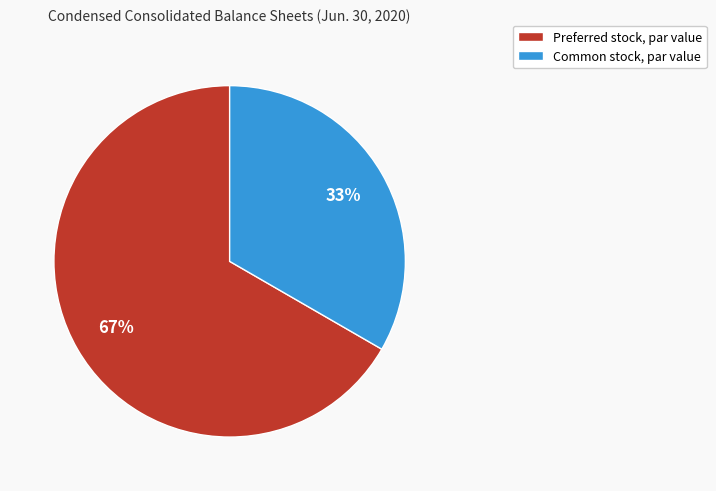

Combined, do Preferred stock, par value and Common stock, par value account for over 50%?

Yes